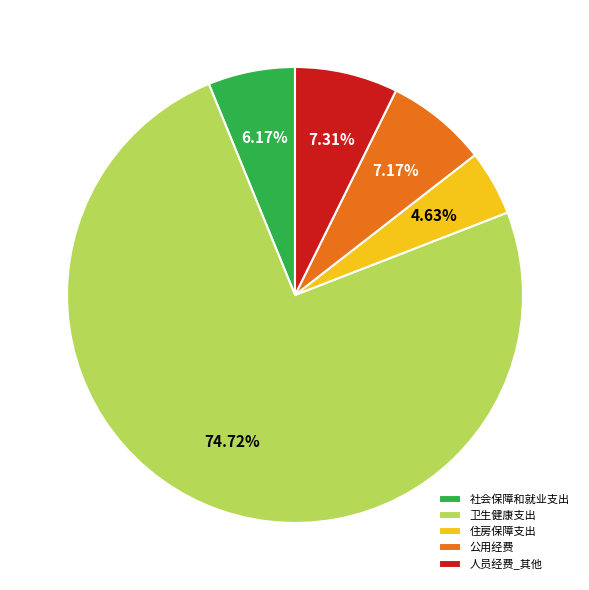

Which slice is the largest?

卫生健康支出